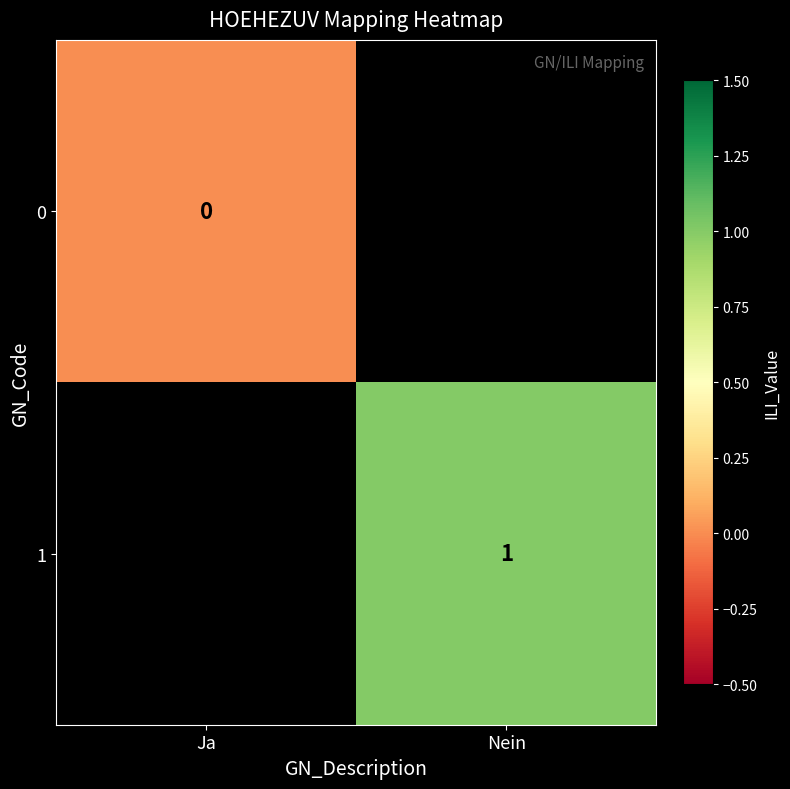

The 1 series shows 2 at Nein. True or false?

False